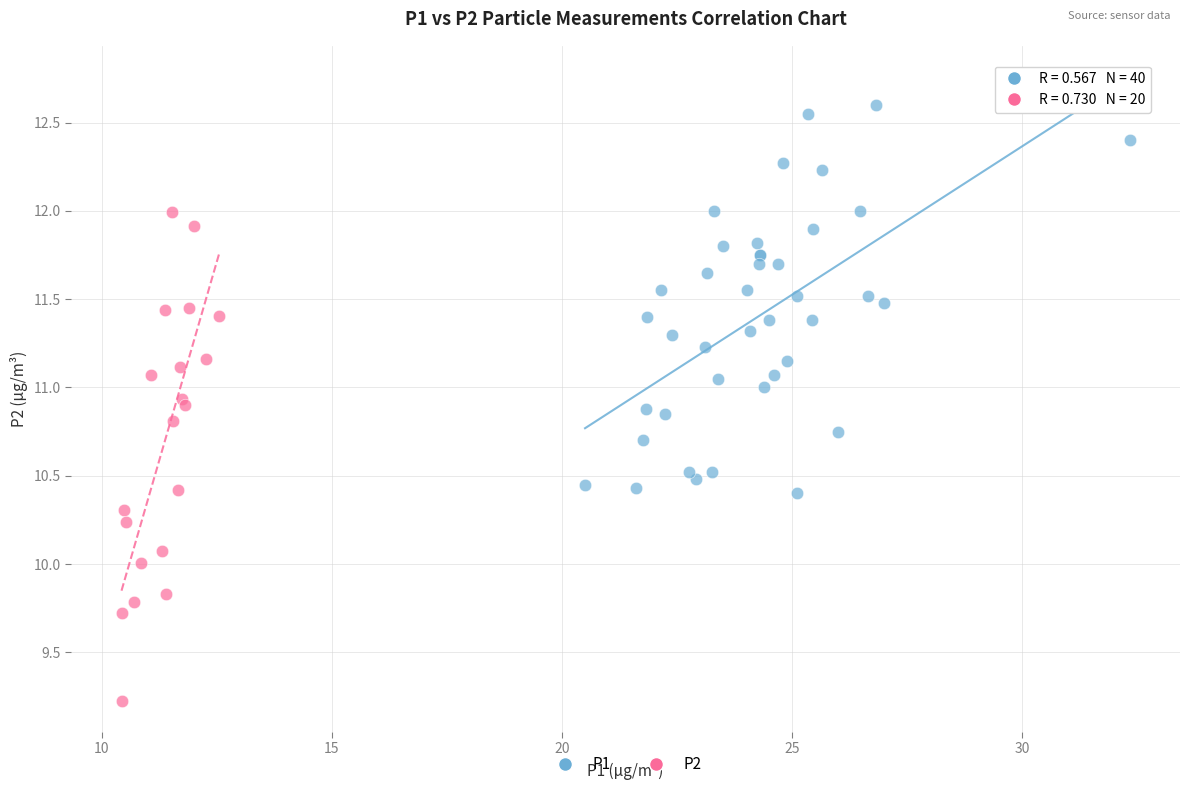

Which series has the largest Y range (max minus min)?

P2